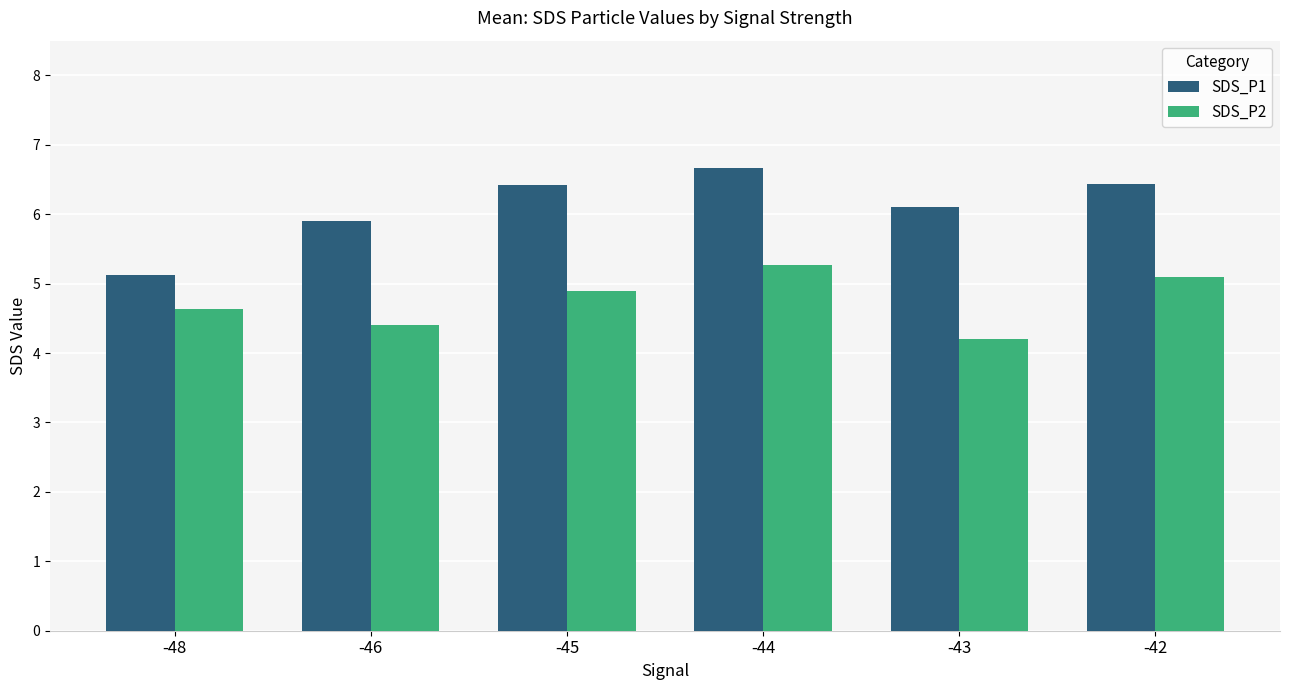

Which series has the largest total across all categories?

SDS_P1